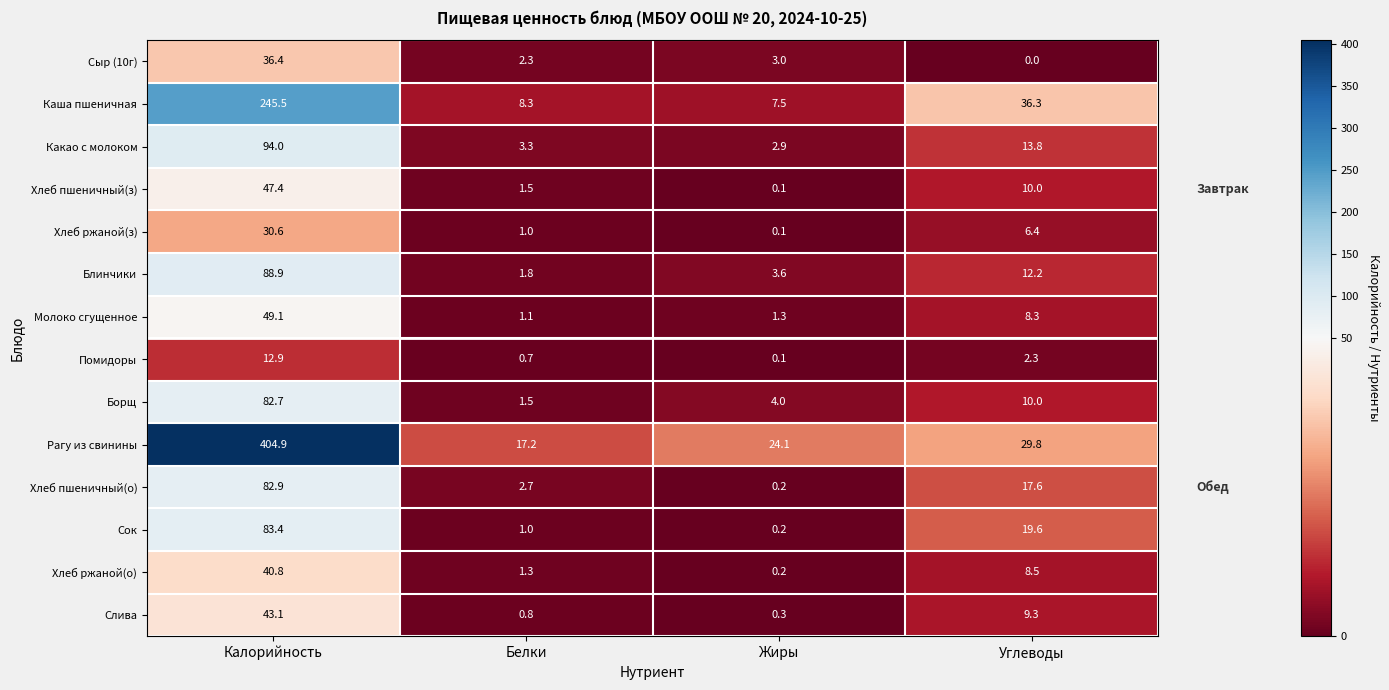

Where is Сыр (10г) nearest to the value 18?

Жиры